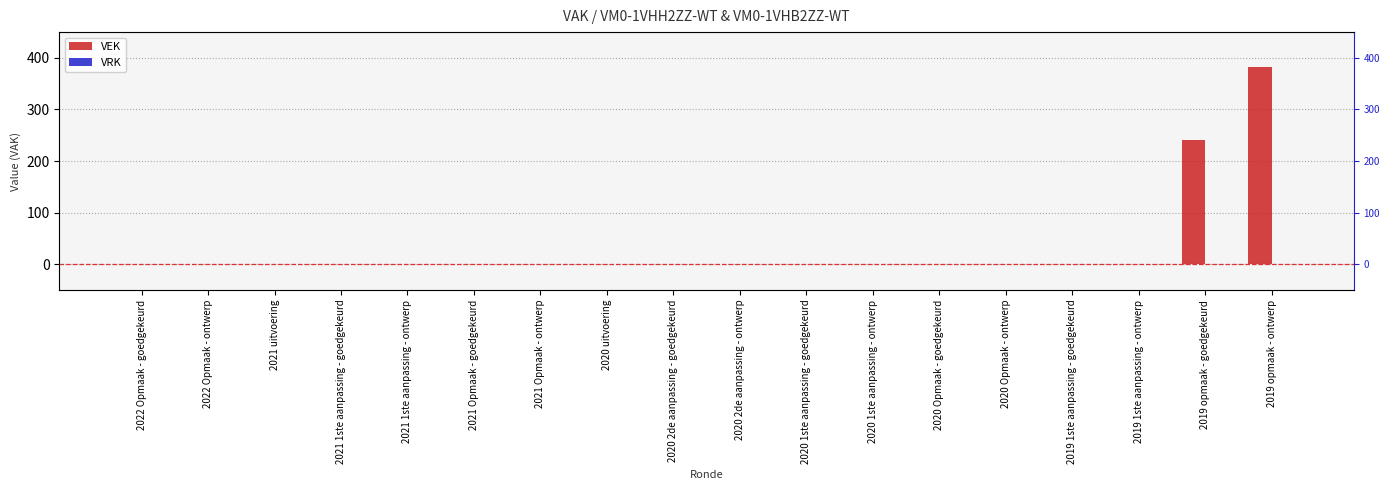

Does the chart contain any negative values?

No